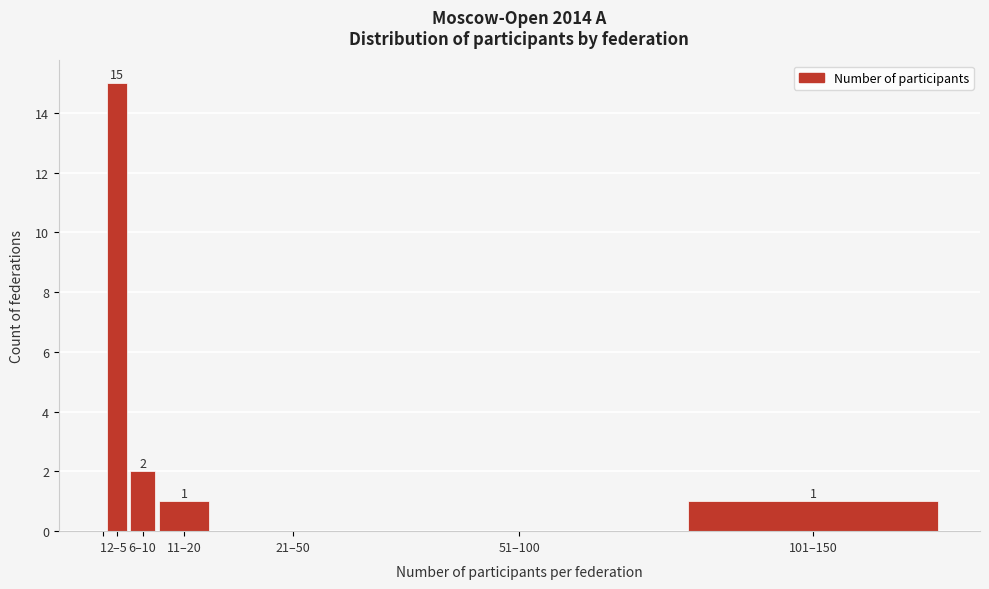

Reading right to left, extract all data points from this chart.

101–150=1	51–100=0	21–50=0	11–20=1	6–10=2	2–5=15	1=0